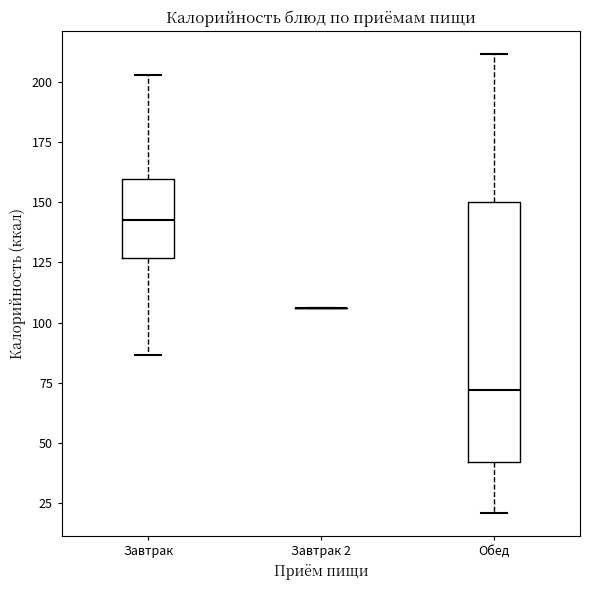

Reading left to right, transcribe this box plot: for each box, give where its median line is, the range the box spans, and where its two whiskers end, as read against the y-axis. The values are not printed on the chart, so give them approximately, as read against the axis.

Завтрак: median 145, box 125 to 160, whiskers 85 to 205
Завтрак 2: box collapsed to a line at 105, whiskers 105 to 105
Обед: median 70, box 40 to 150, whiskers 20 to 210